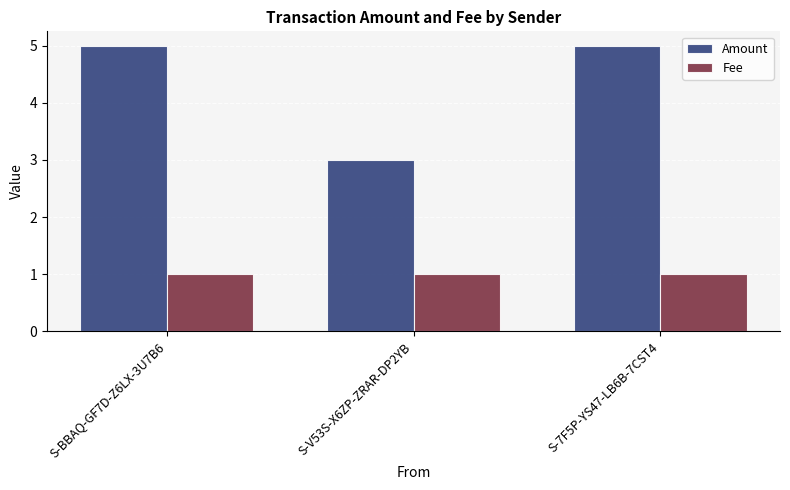

Are the bars grouped side by side (vs. stacked)?

Yes